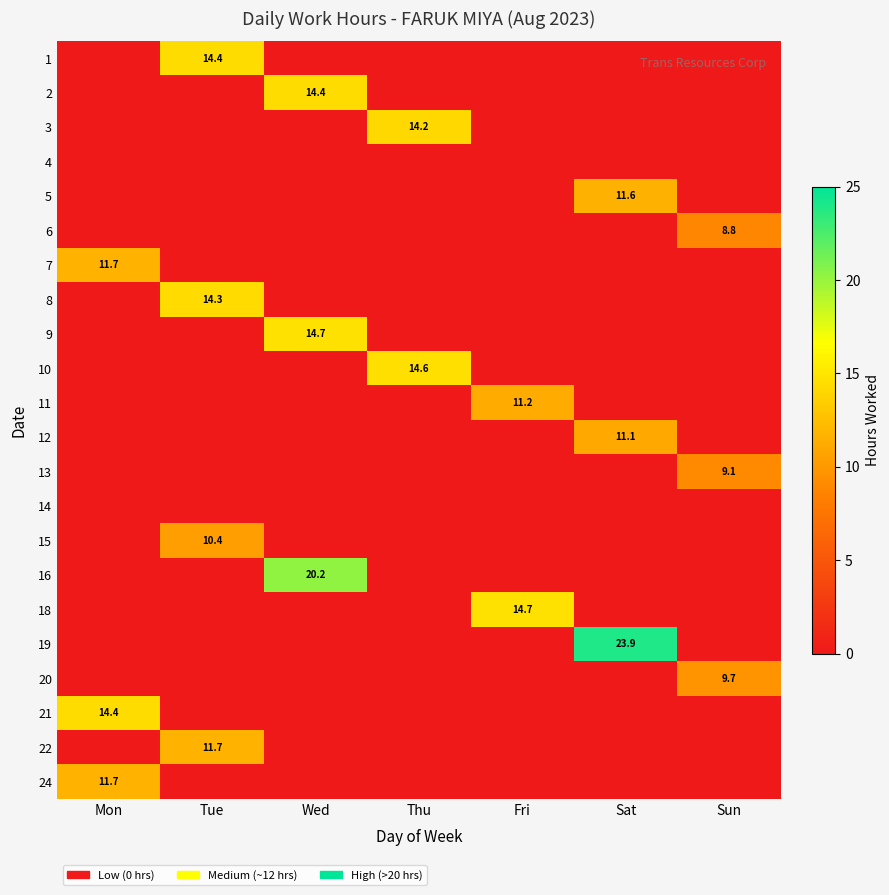

The 12 series shows 11.1 at Sat. True or false?

True